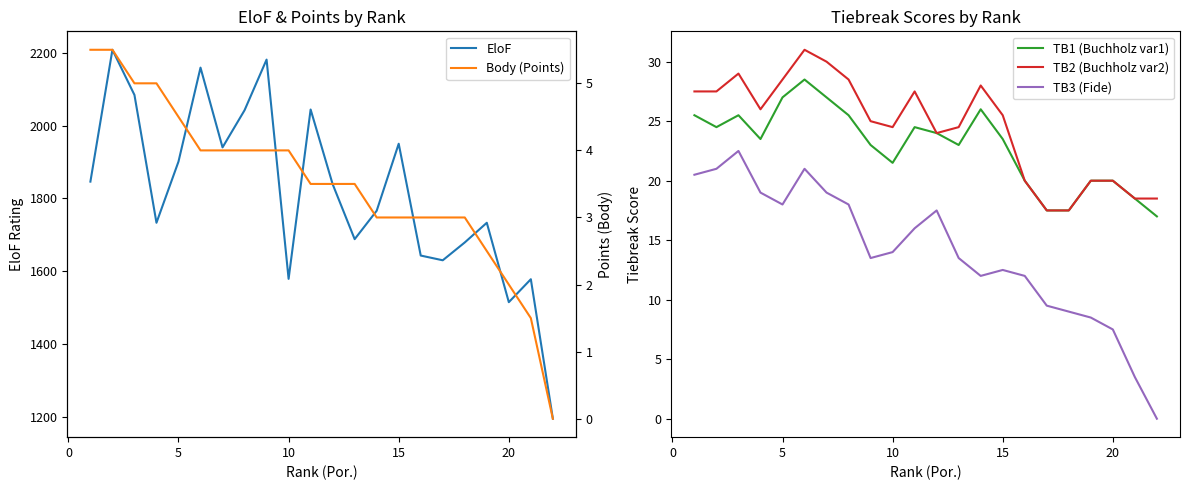

Count the number of categories in the chart.

22